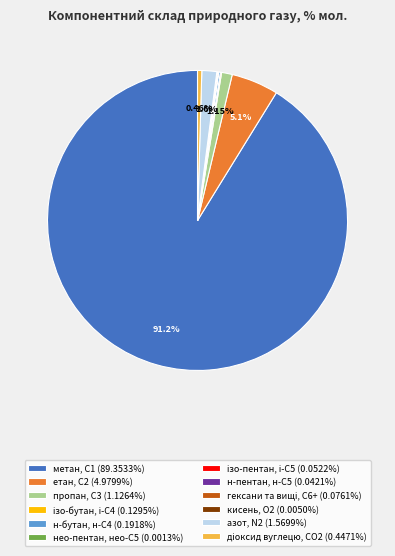

Is етан, С2 (4.9799%) the majority of the pie?

No